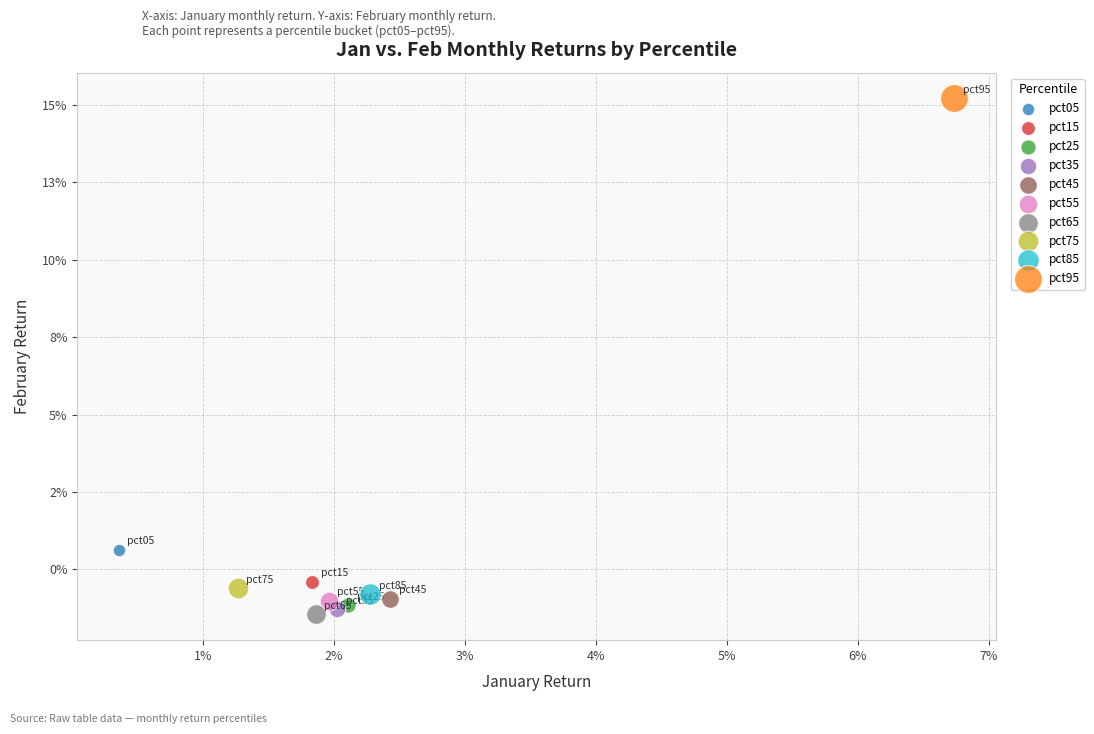

Which series reaches the maximum Y coordinate?

pct95